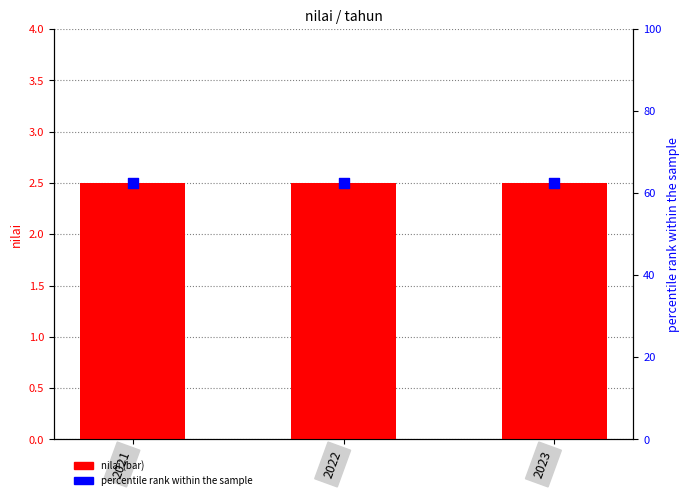

Which series has the largest total across all categories?

percentile rank within the sample